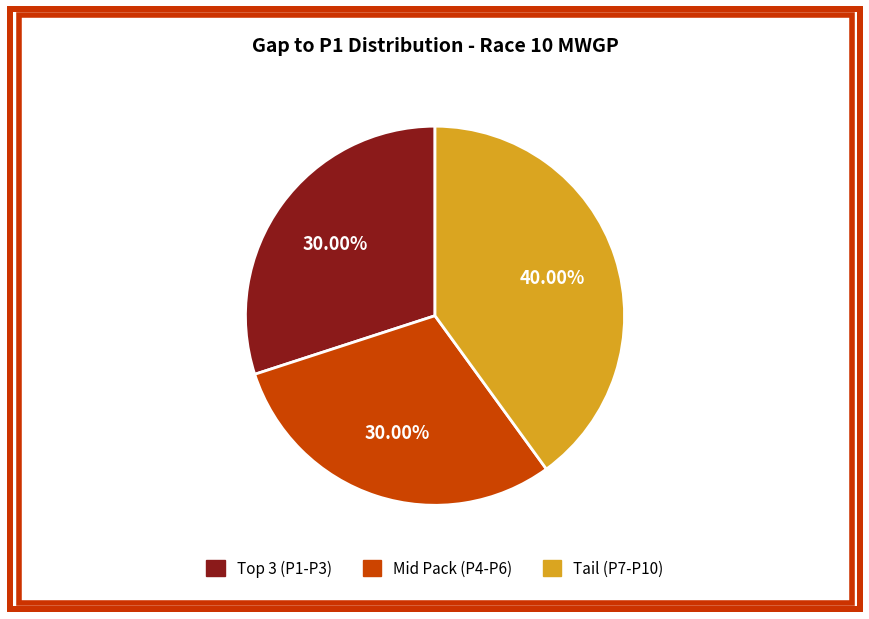

Is there a majority slice in this chart?

No